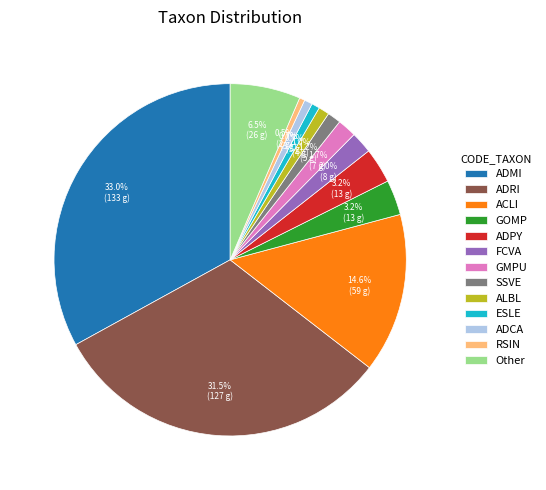

Which category has the biggest portion of the pie?

ADMI